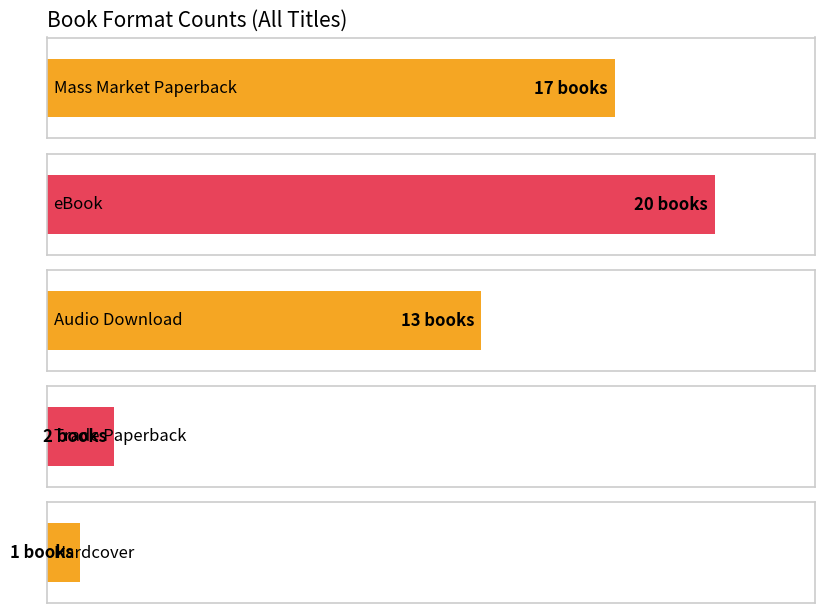

What is the label of the 3rd bar from the left?

Audio Download